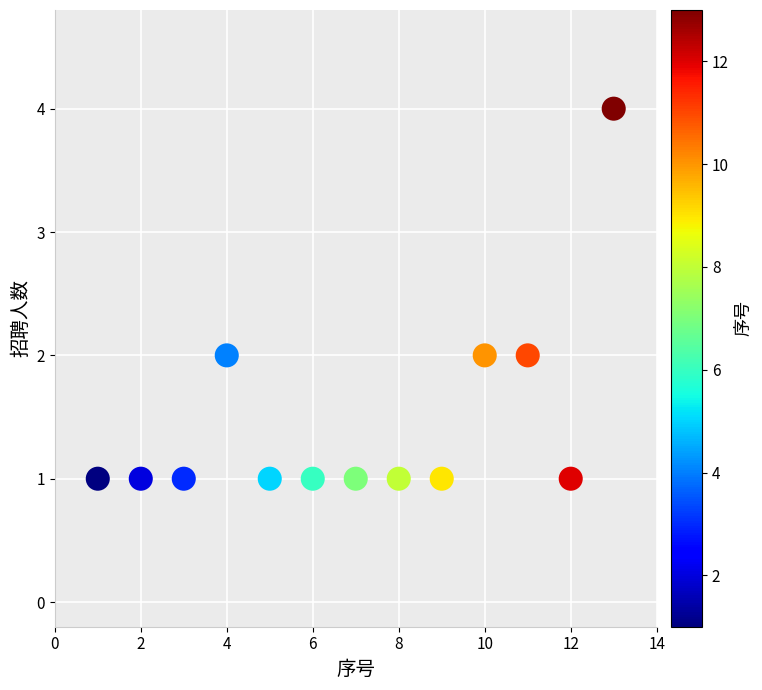

What is the range of X values (max minus min)?

12